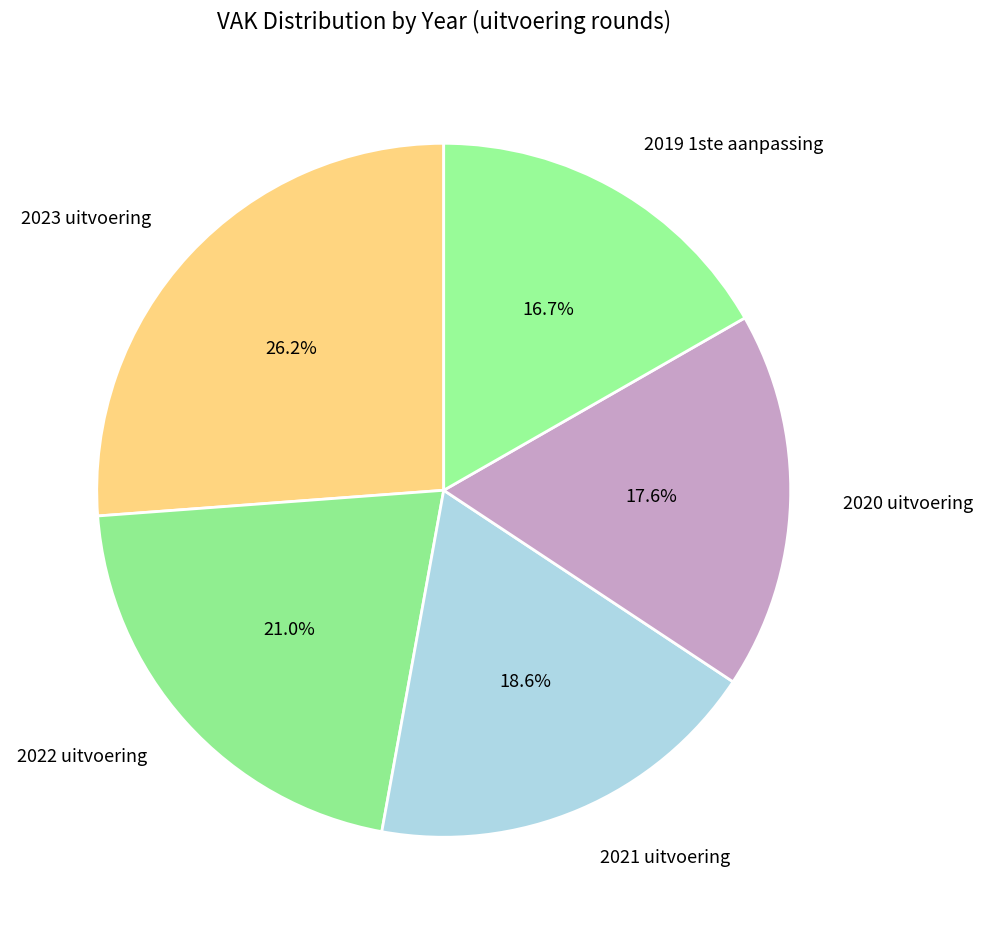

Is it true that 2021 uitvoering is 33% of the pie?

False